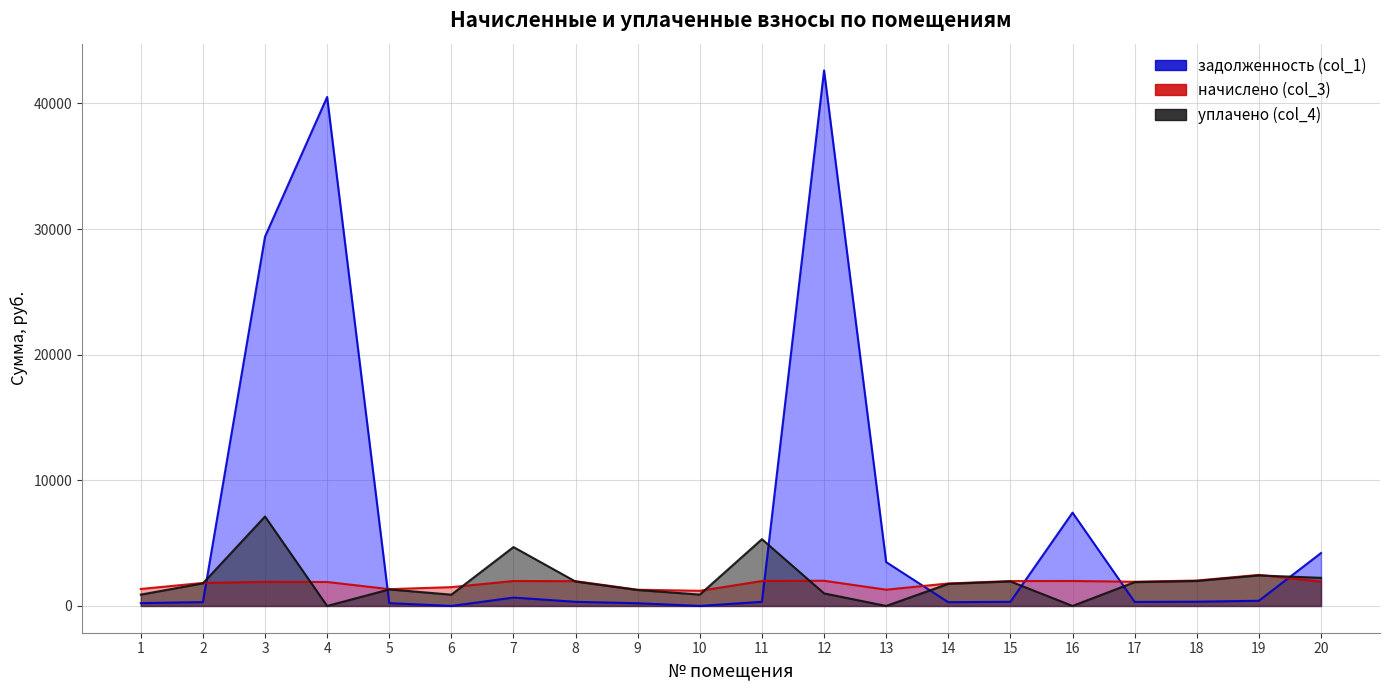

The задолженность (col_1) series shows 719.2 at 19. True or false?

False